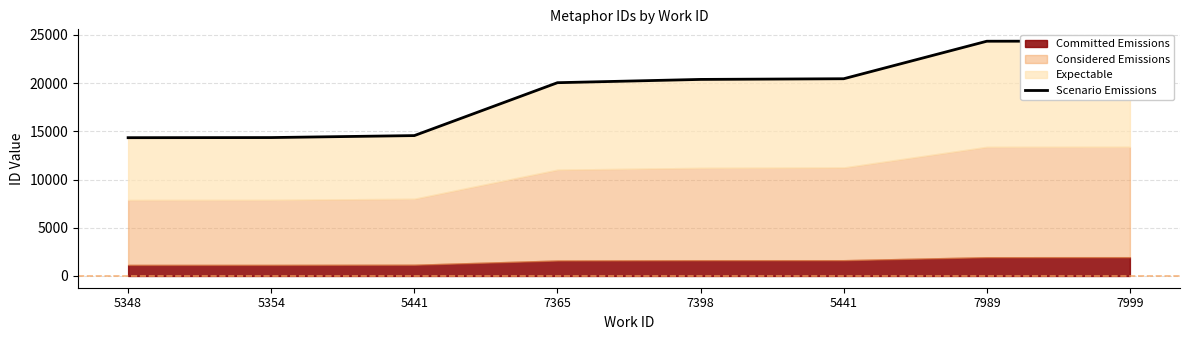

What is the difference between the maximum and minimum values?

10017